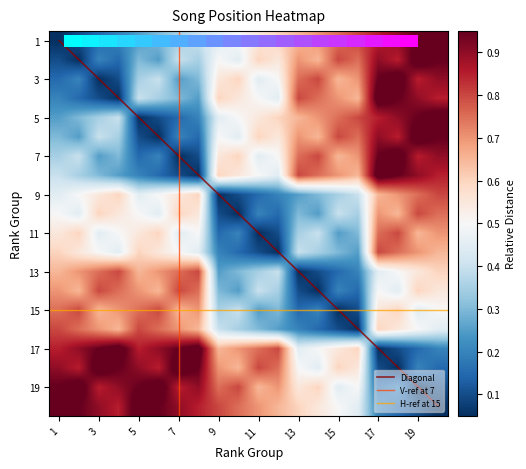

Rank the series at 14 from lowest to highest value.

14, 13, 16, 15, 10, 9, 12, 11, 18, 17, 20, 19, 2, 6, 5, 4, 8, 3, 7, 1